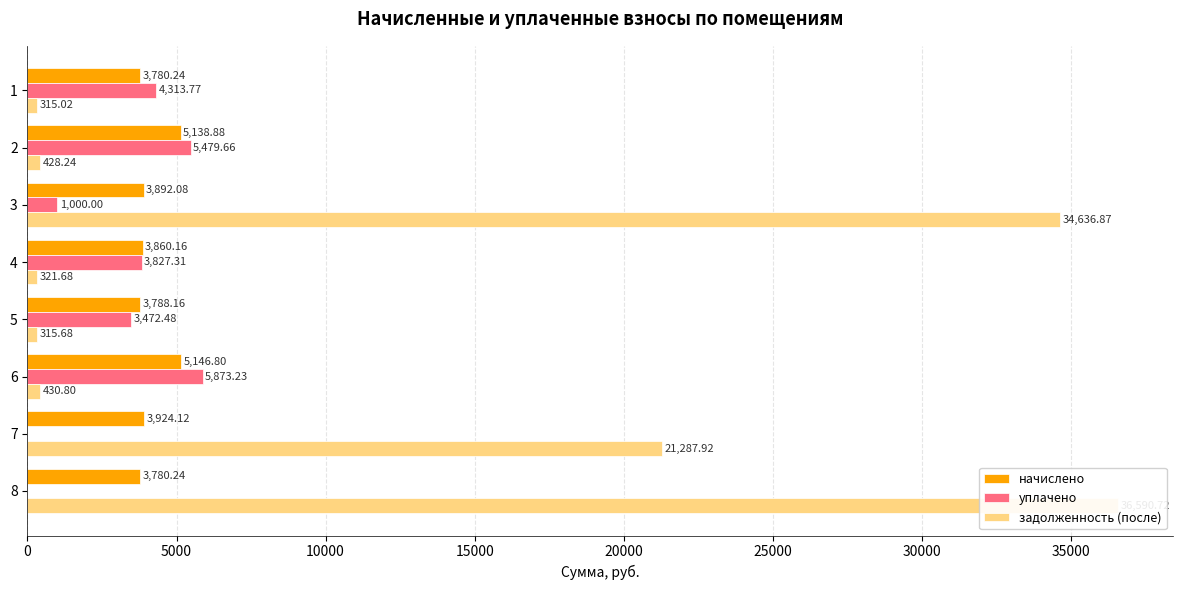

What is the sum of all уплачено values?

23966.5